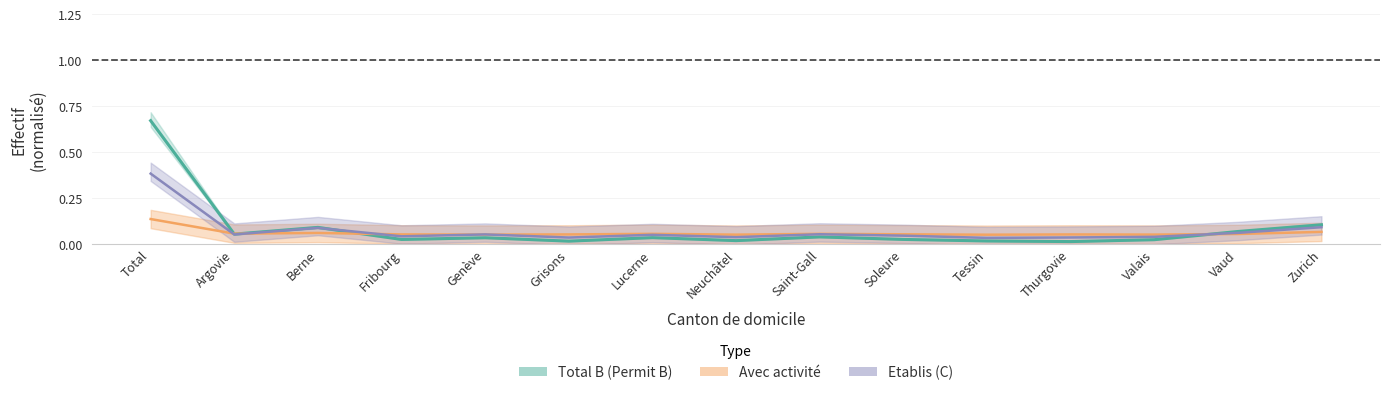

What is the greatest value displayed?

0.7